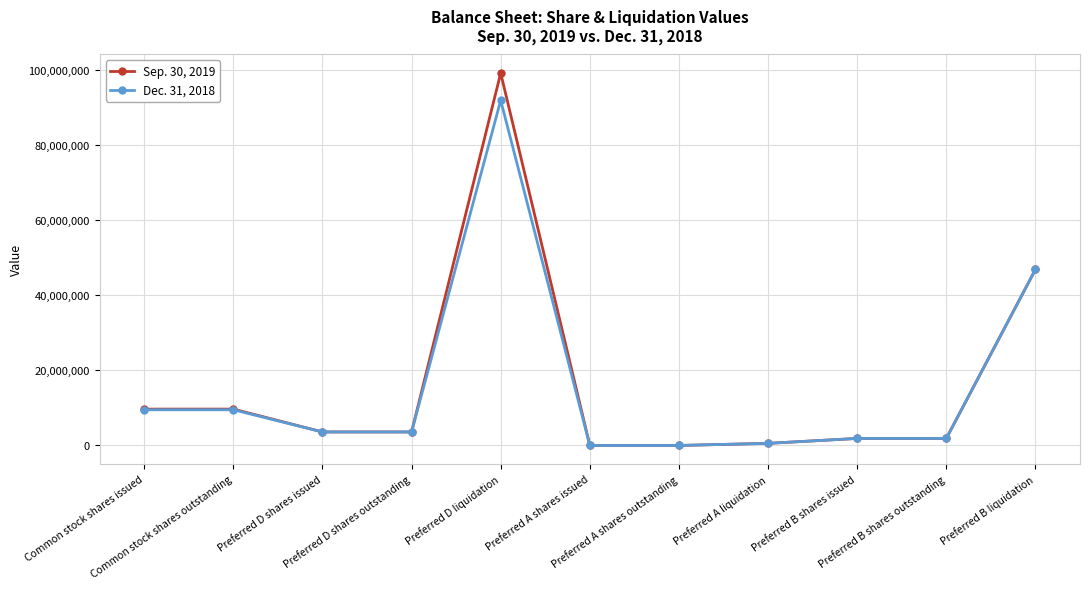

Is this an area chart (filled region under the line)?

No